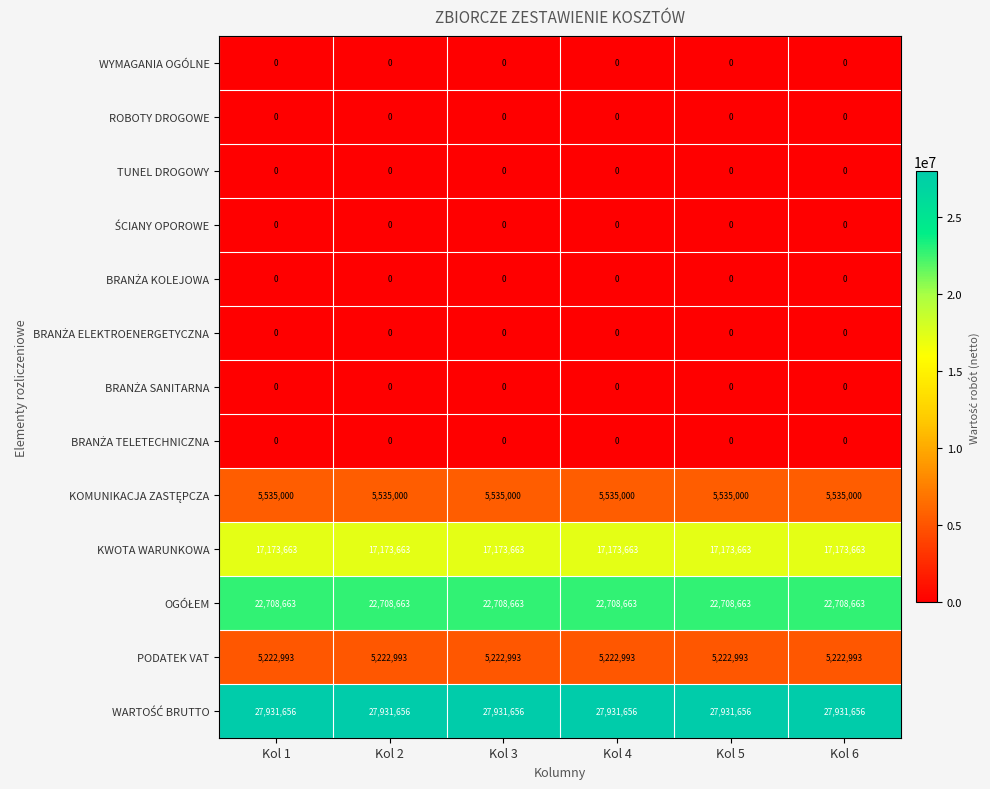

What is the highest value of the KWOTA WARUNKOWA series?

17173663